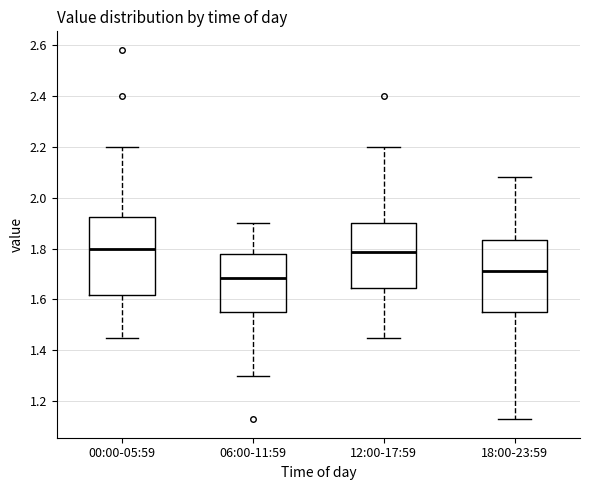

Reading left to right, read every box against the y-axis: the position of its median line, the range the box covers, and the ends of its whiskers. The values are not printed on the chart, so give them approximately, as read against the axis.

00:00-05:59: median 1.80, box 1.62 to 1.92, whiskers 1.46 to 2.20
06:00-11:59: median 1.68, box 1.56 to 1.78, whiskers 1.30 to 1.90
12:00-17:59: median 1.78, box 1.64 to 1.90, whiskers 1.46 to 2.20
18:00-23:59: median 1.72, box 1.56 to 1.84, whiskers 1.14 to 2.08